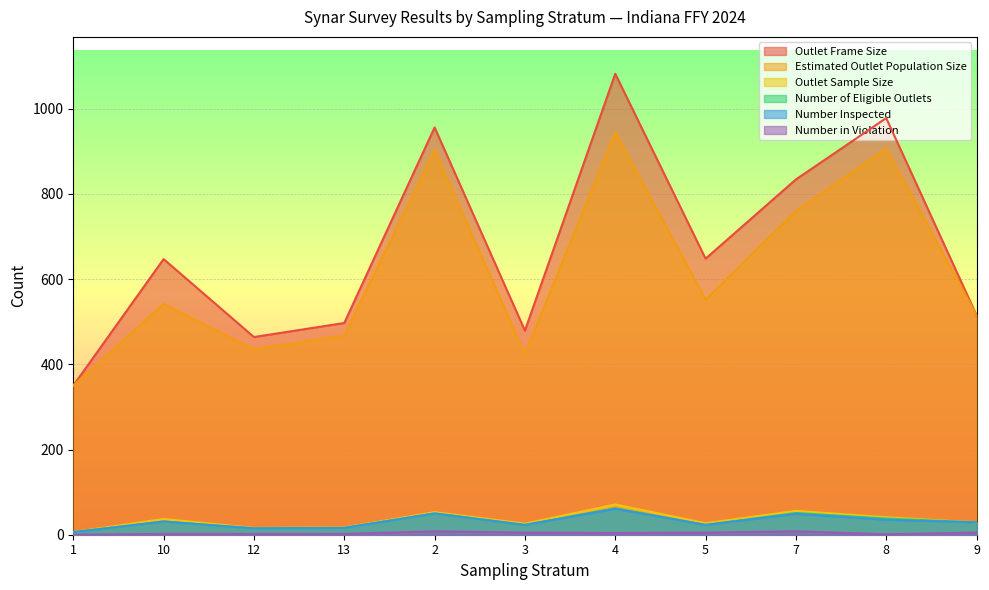

True or false: Outlet Sample Size has more than 1 interior local peaks.

True